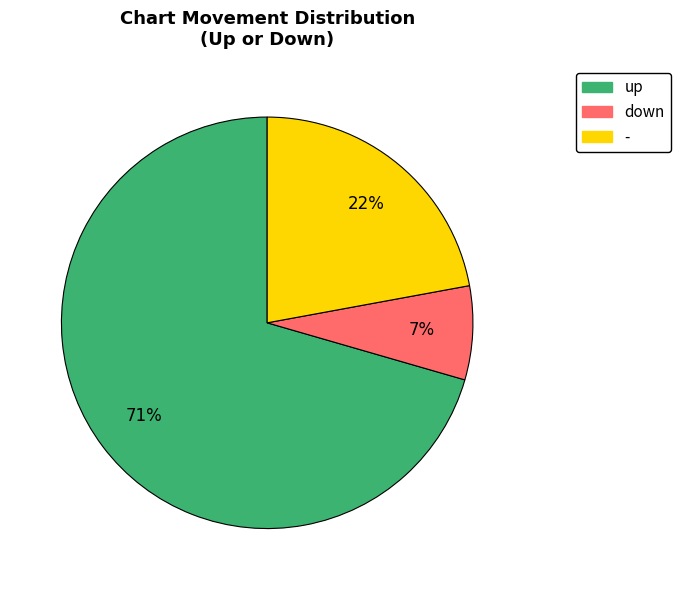

To the nearest percent, what percentage of the pie is up?

71%